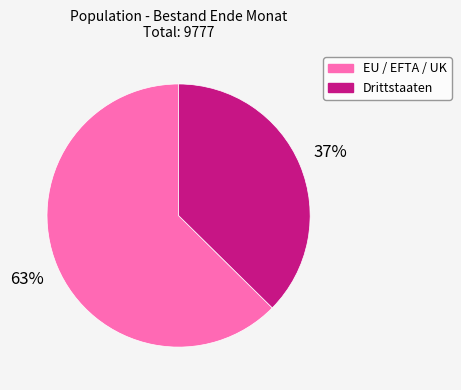

How many slices are in this pie chart?

2